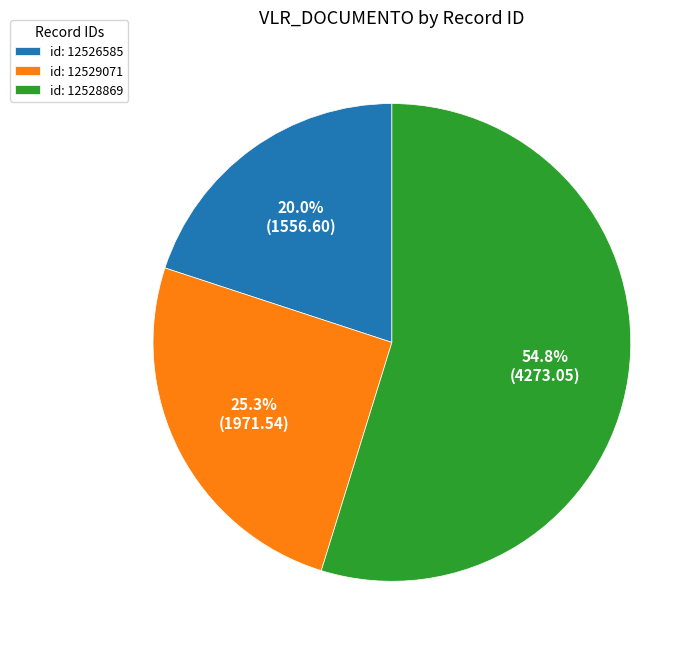

Which category accounts for the majority?

id: 12528869